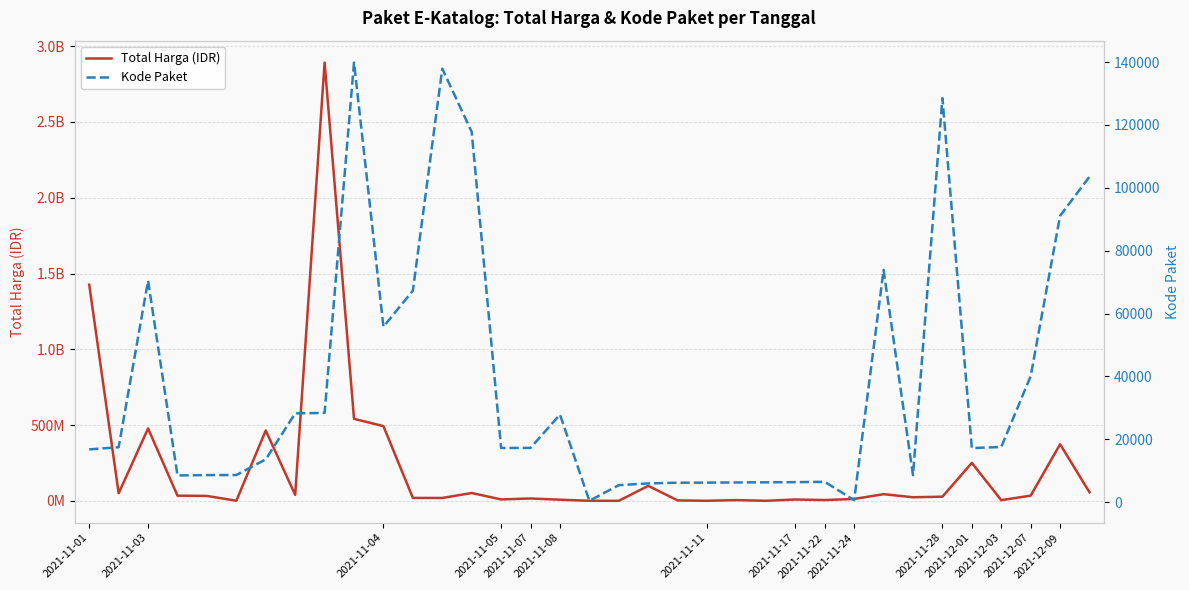

What is the approximate value of Kode Paket at 2021-11-17?

6397